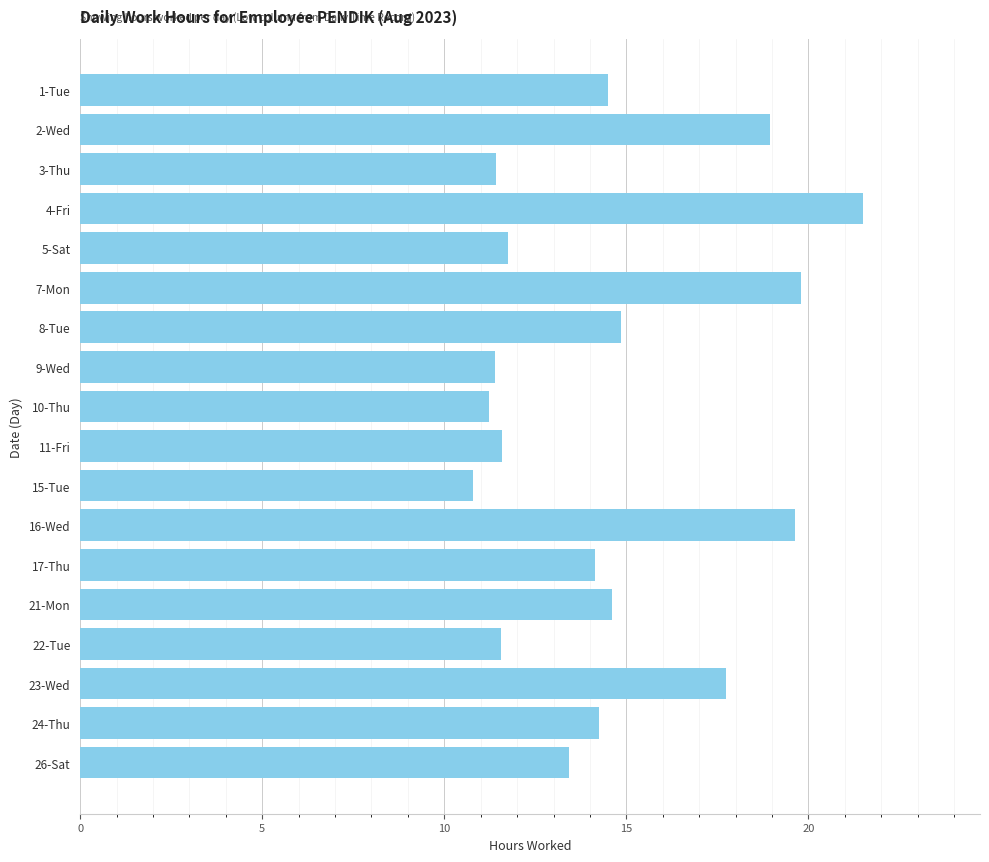

Which category has the highest value across all series?

4-Fri